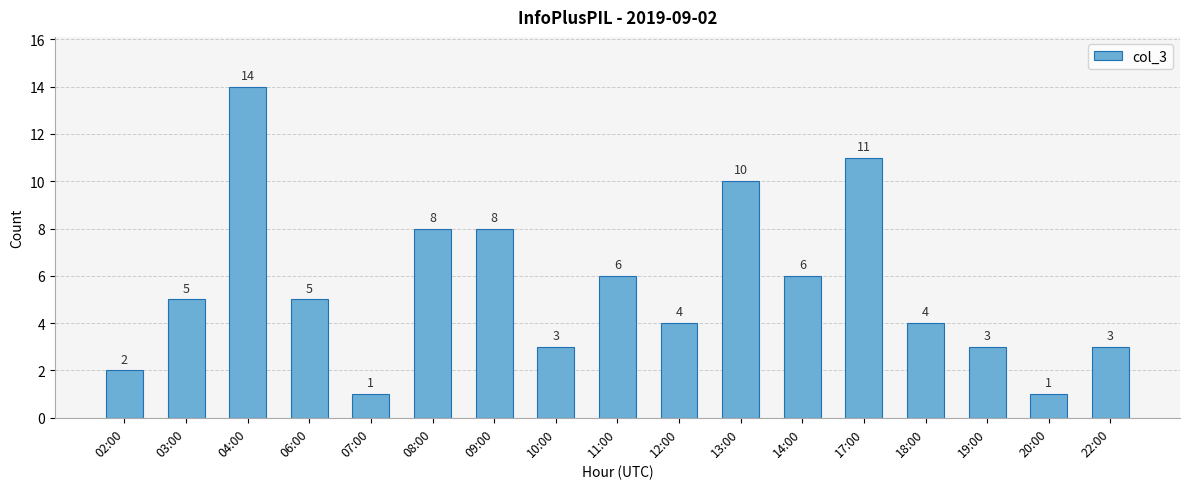

Reading left to right, extract all data points from this chart.

02:00=2	03:00=5	04:00=14	06:00=5	07:00=1	08:00=8	09:00=8	10:00=3	11:00=6	12:00=4	13:00=10	14:00=6	17:00=11	18:00=4	19:00=3	20:00=1	22:00=3